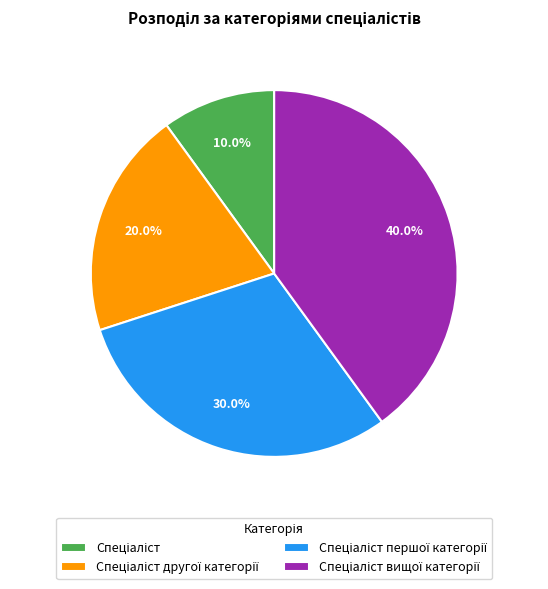

Does any single category account for the majority?

No